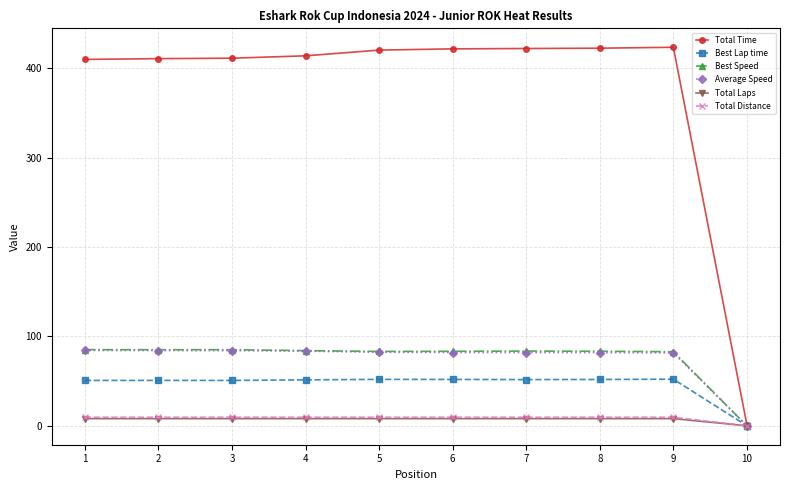

Is it true that Total Distance equals 9.6 at 3?

True